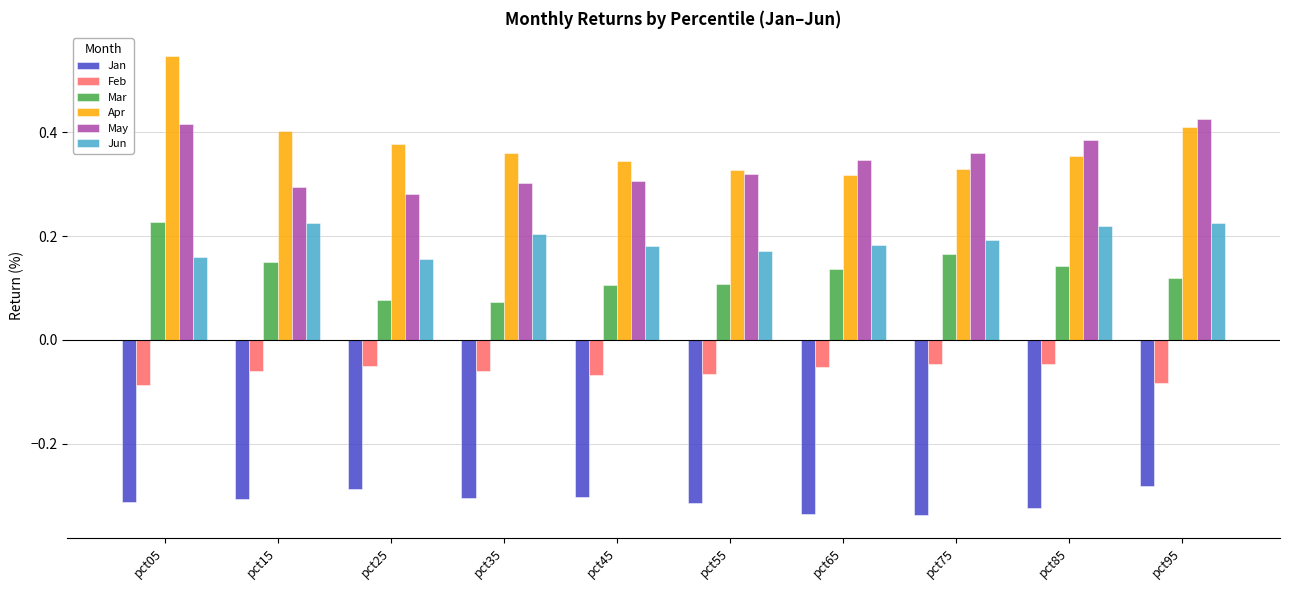

What is the sum of all May values?

3.4